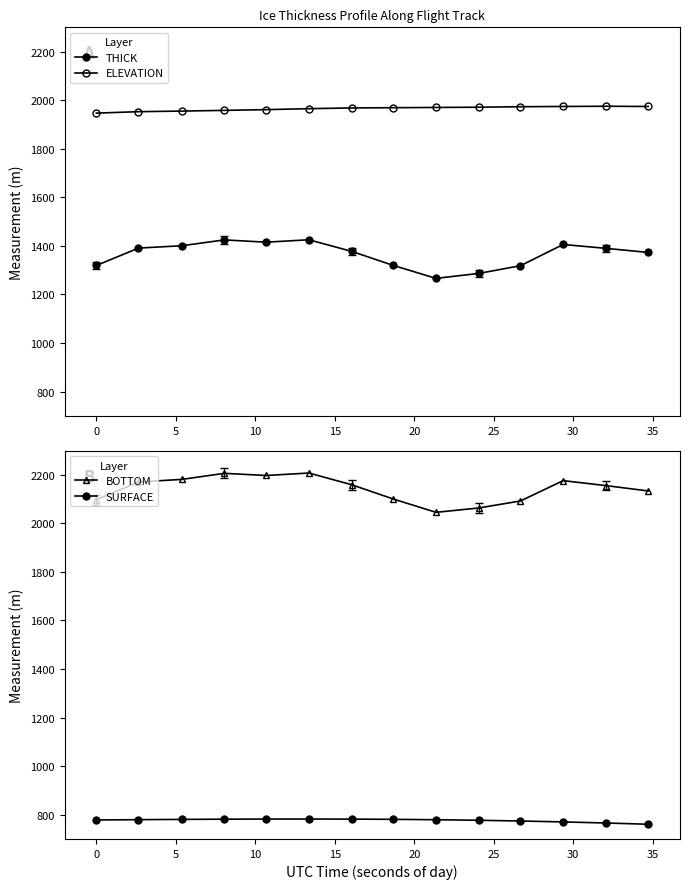

Count the number of categories in the chart.

14